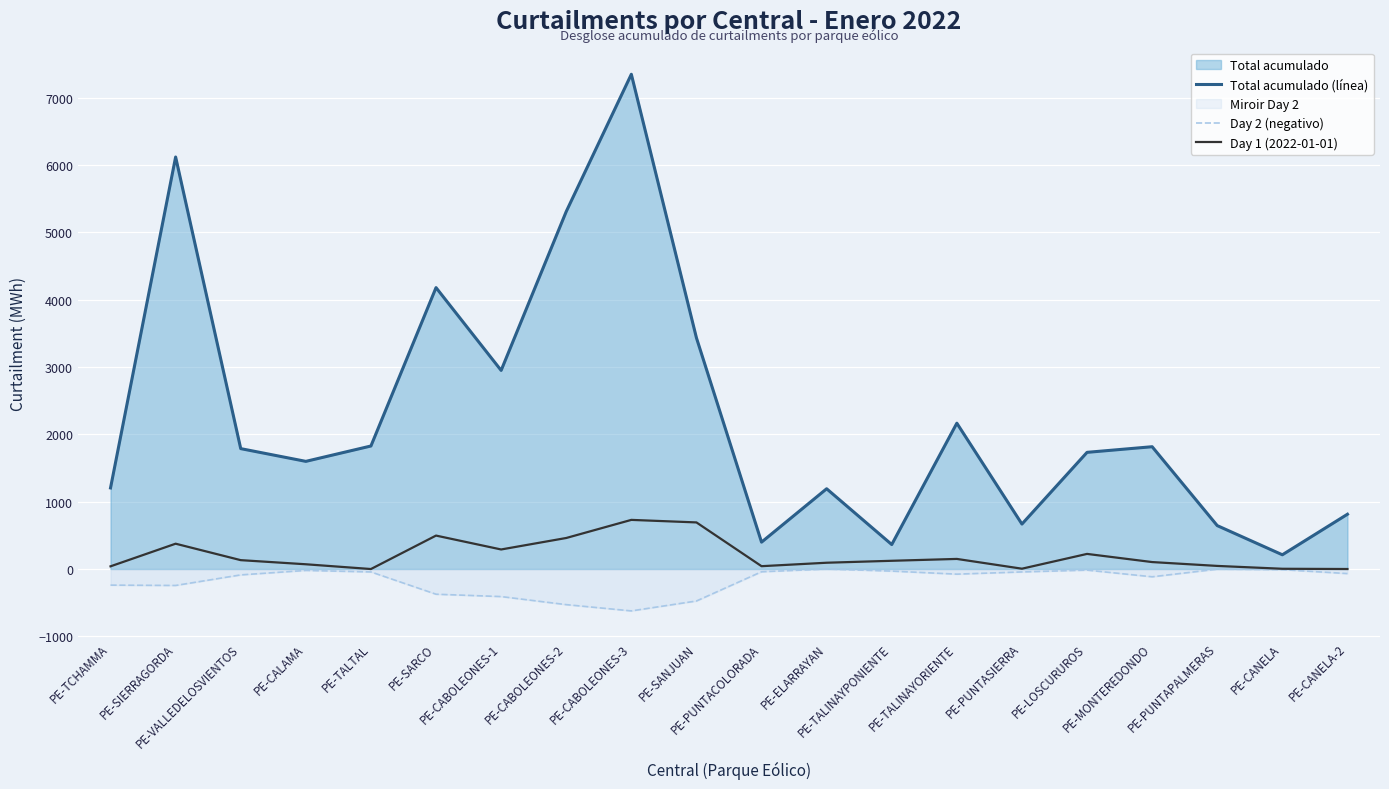

What is the value of the Day 2 (negativo) point at the 20th from the left?

-67.5